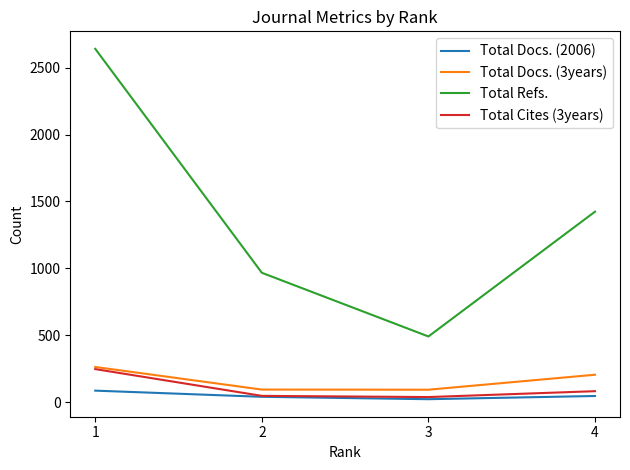

The Total Docs. (3years) series shows 93 at 3. True or false?

True